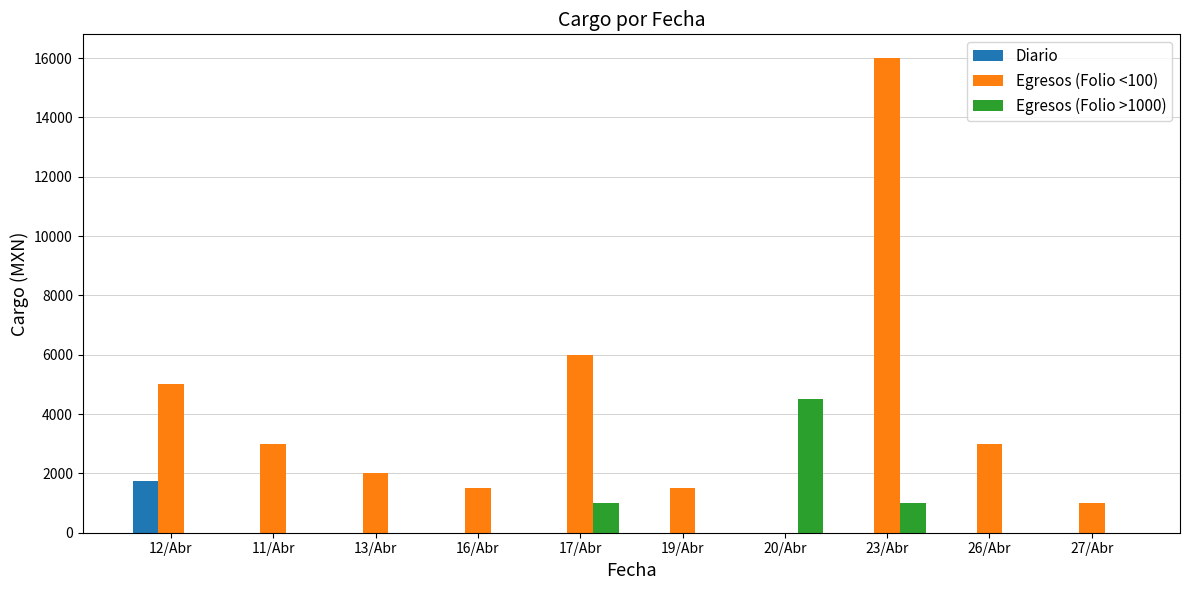

Which series has the largest range (max minus min)?

Egresos (Folio <100)